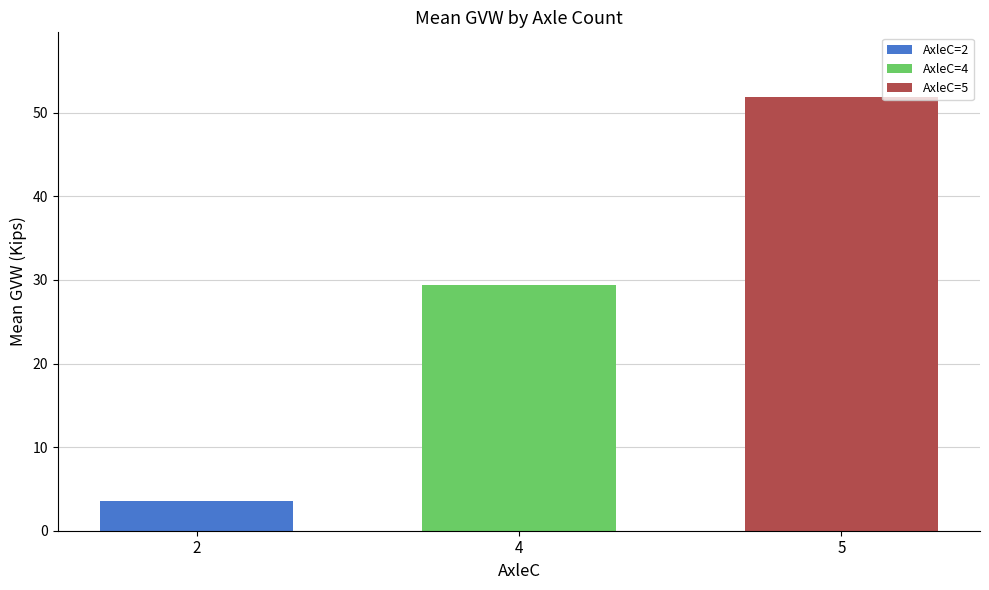

Count the number of data series in this chart.

3